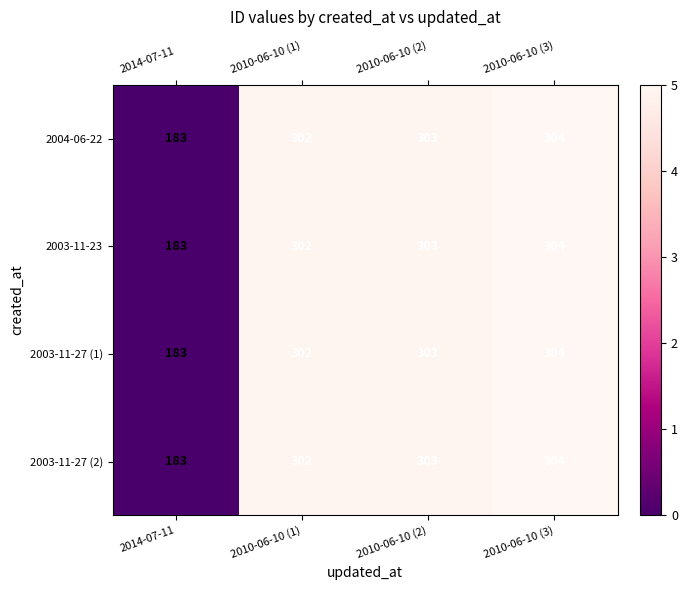

Count the number of data series in this chart.

4